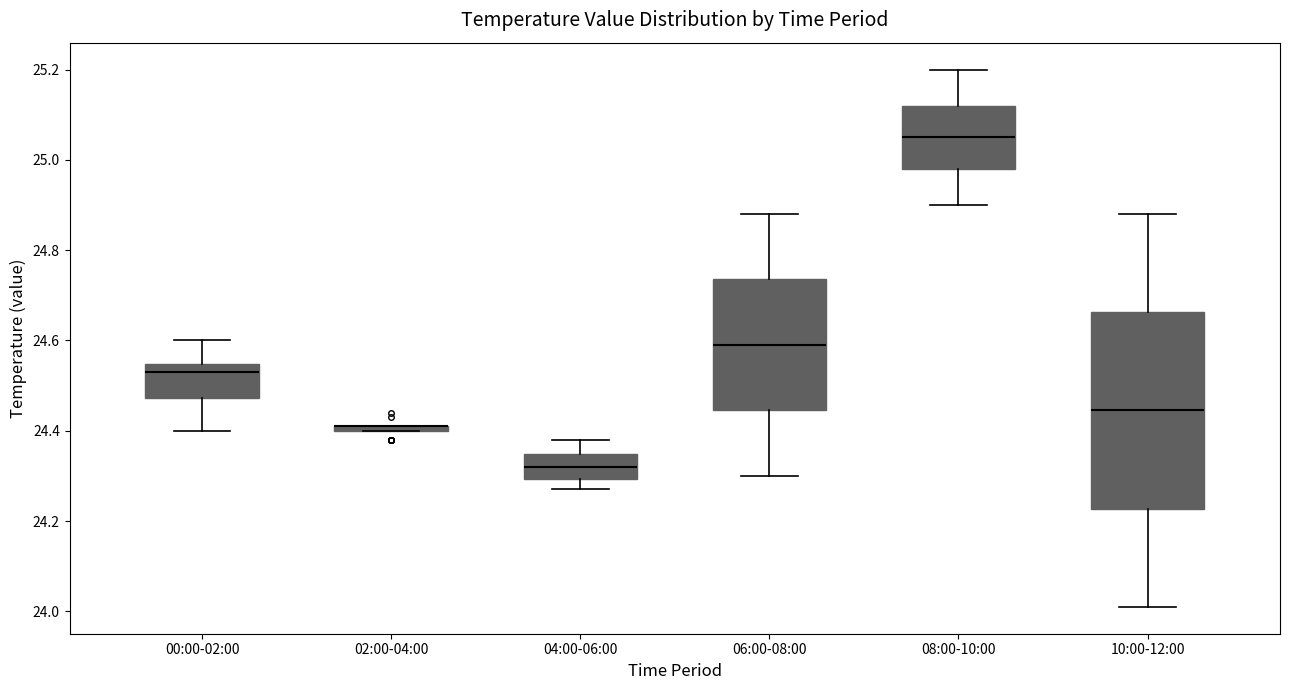

Where does the lower whisker of the box for 06:00-08:00 end on the y-axis? The values are not printed on the chart, so give them approximately, as read against the axis.

24.30